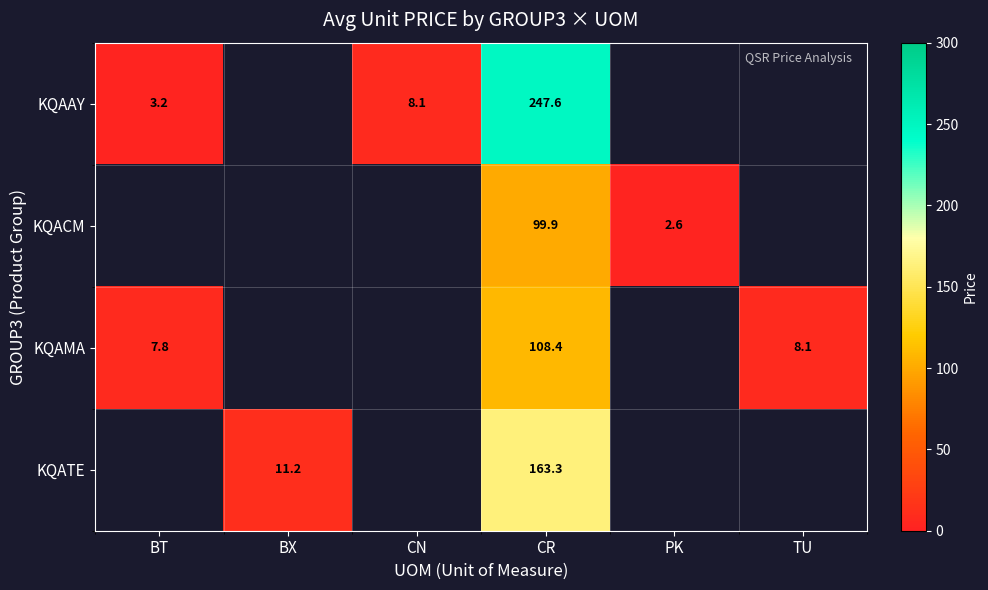

Which series has the widest spread of values?

KQAAY